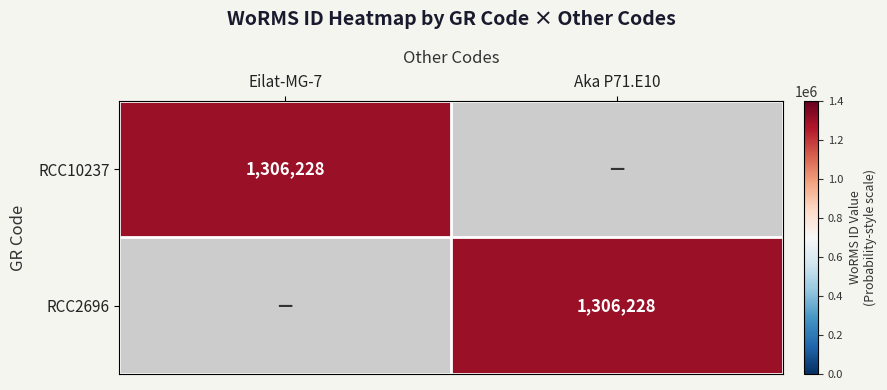

The RCC2696 series shows 1306228 at Aka P71.E10. True or false?

True